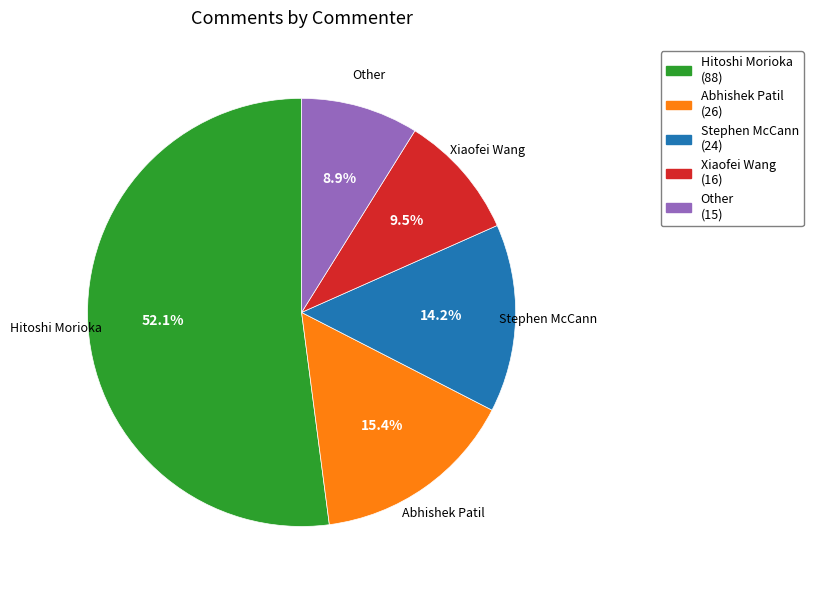

Rank the categories by value from highest to lowest.

Hitoshi Morioka, Abhishek Patil, Stephen McCann, Xiaofei Wang, Other